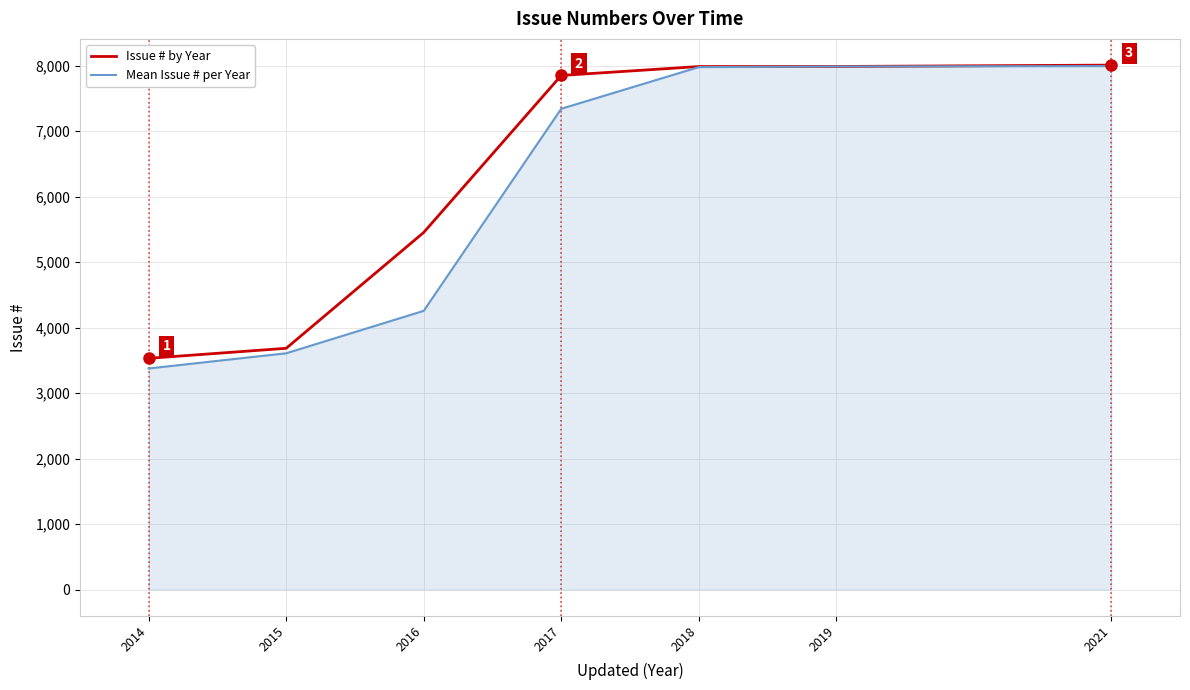

What is the minimum value shown in the chart?

3376